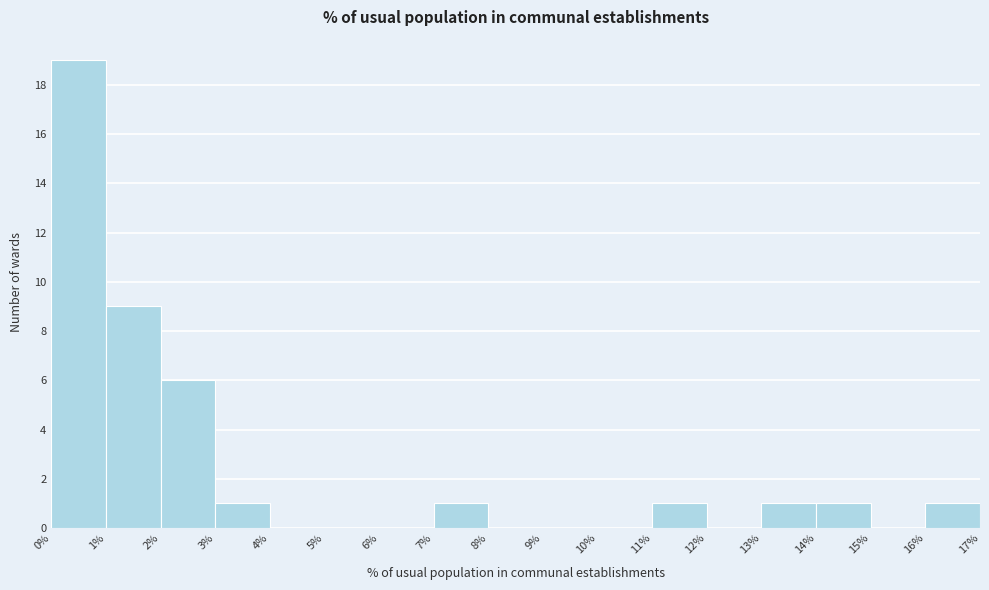

Reading left to right, list every bar in this chart as the range it spans on the x-axis followed by its height. The values are not printed on the chart, so give them approximately, as read against the axis.

0% to 1%: 19
1% to 2%: 9
2% to 3%: 6
3% to 4%: 1
4% to 5%: 0
5% to 6%: 0
6% to 7%: 0
7% to 8%: 1
8% to 9%: 0
9% to 10%: 0
10% to 11%: 0
11% to 12%: 1
12% to 13%: 0
13% to 14%: 1
14% to 15%: 1
15% to 16%: 0
16% to 17%: 1